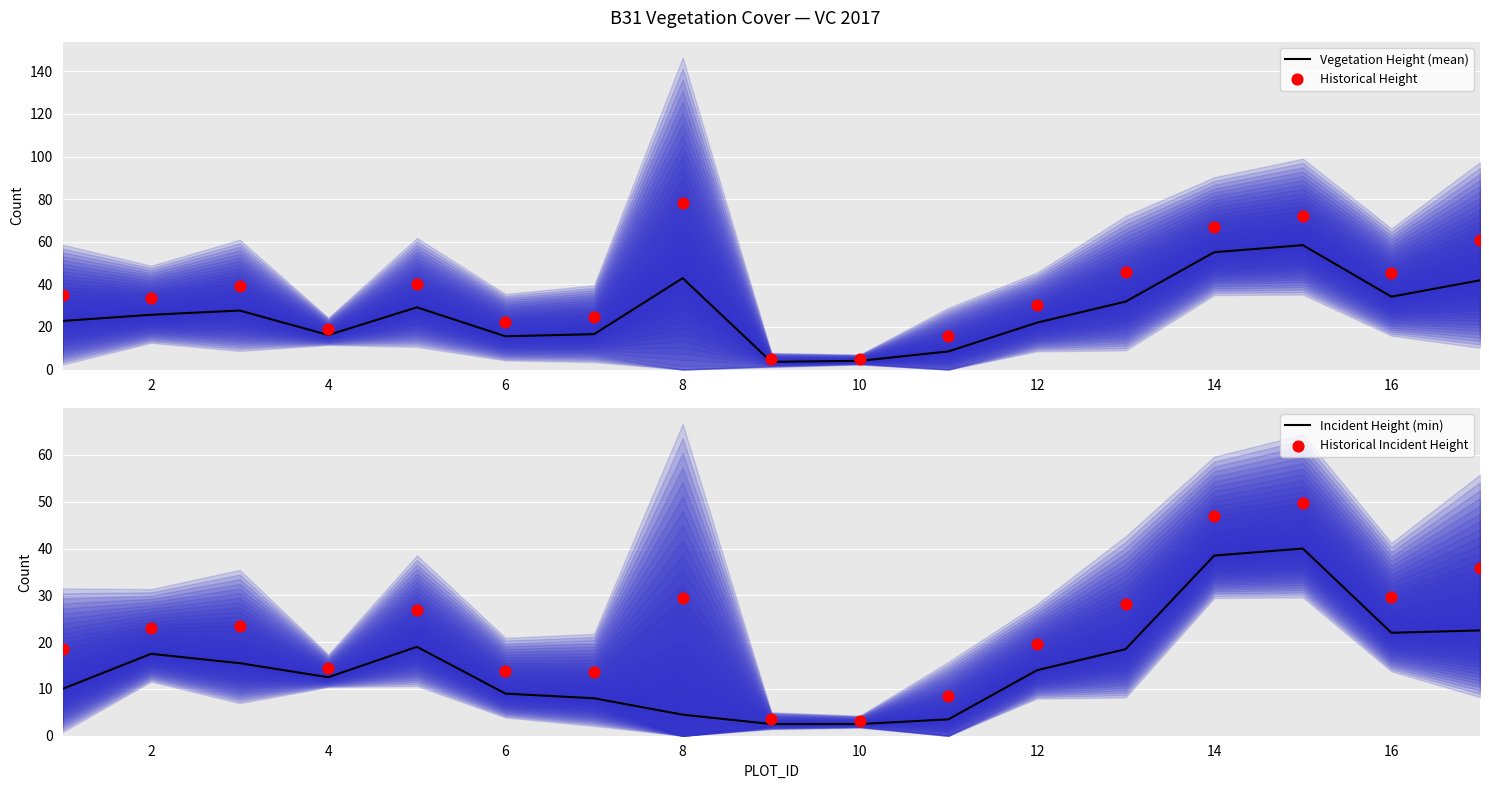

Is it true that Vegetation Height (mean) equals 12.4 at 12?

False